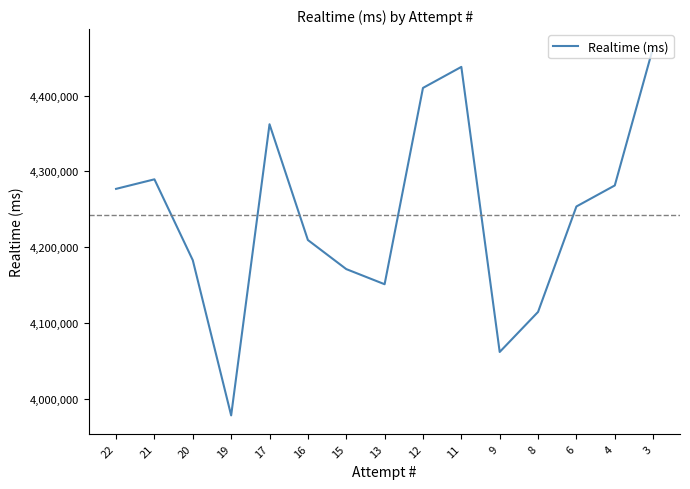

Where is the data nearest to the value 4220752?

16